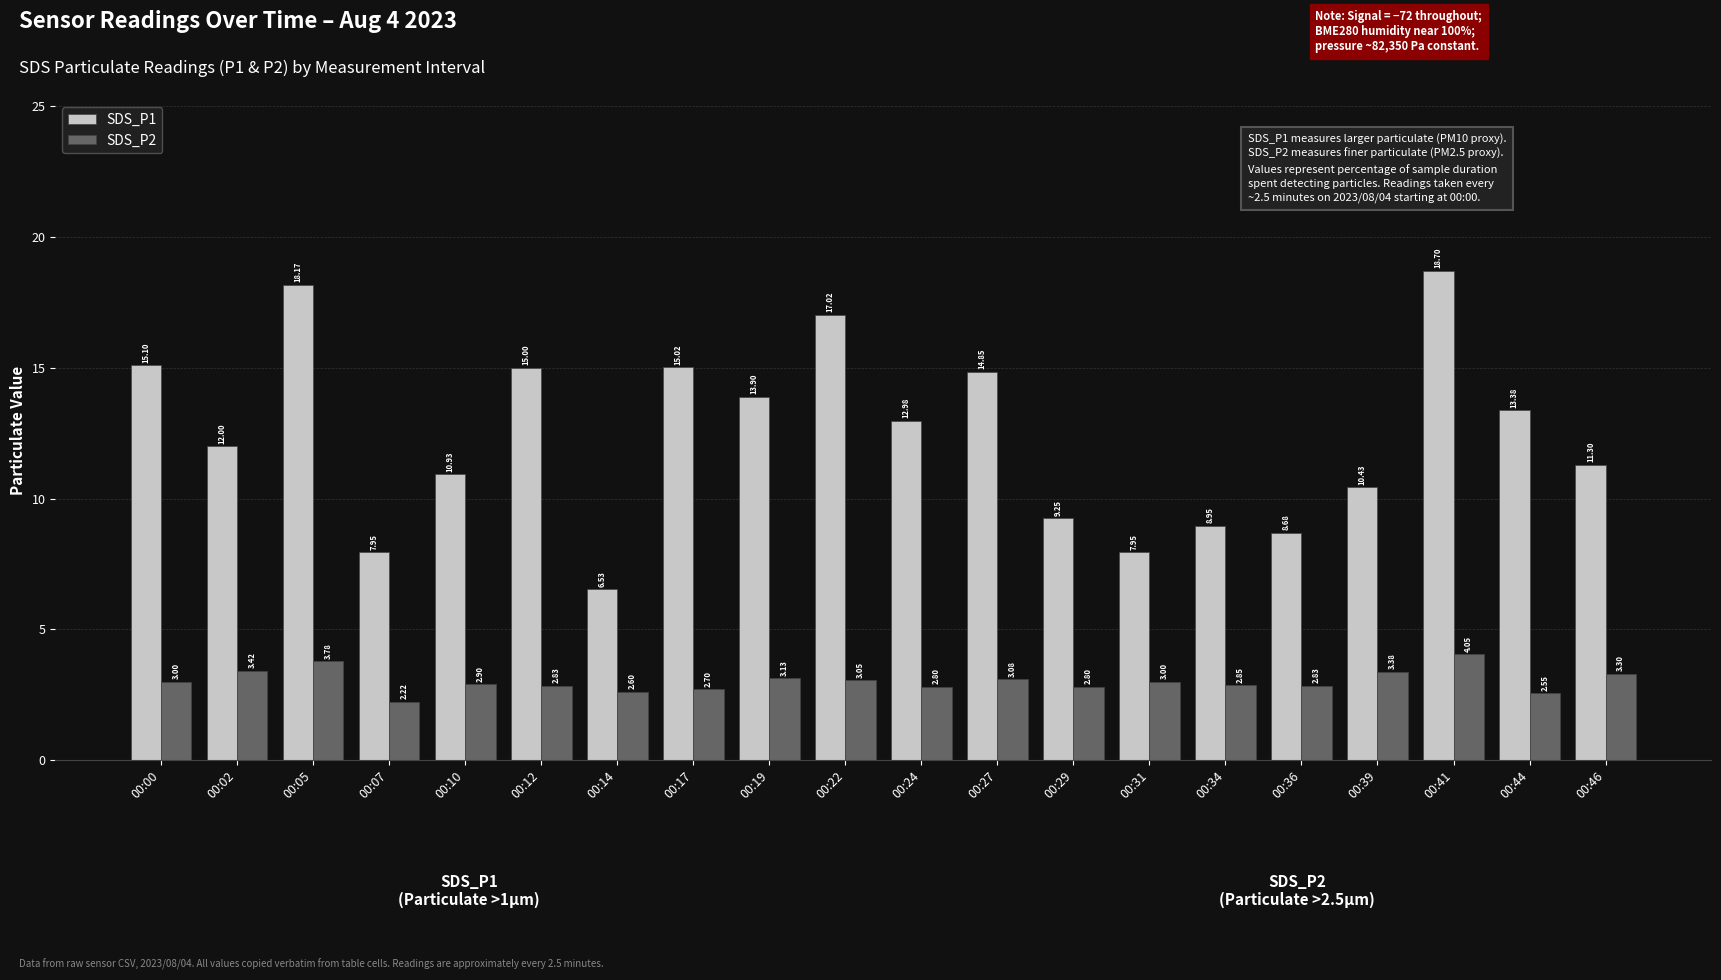

Rank the series at 00:27 from lowest to highest value.

SDS_P2, SDS_P1